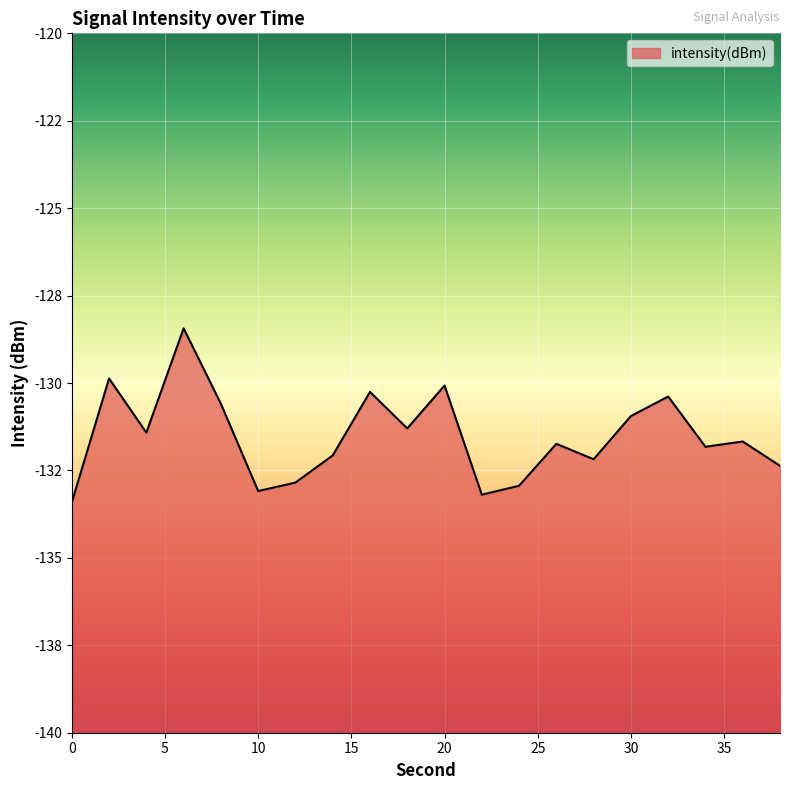

Reading right to left, transcribe all the data shown in this chart.

38=-132.4	36=-131.7	34=-131.8	32=-130.4	30=-130.9	28=-132.2	26=-131.7	24=-132.9	22=-133.2	20=-130.1	18=-131.3	16=-130.3	14=-132.1	12=-132.8	10=-133.1	8=-130.6	6=-128.4	4=-131.4	2=-129.9	0=-133.4